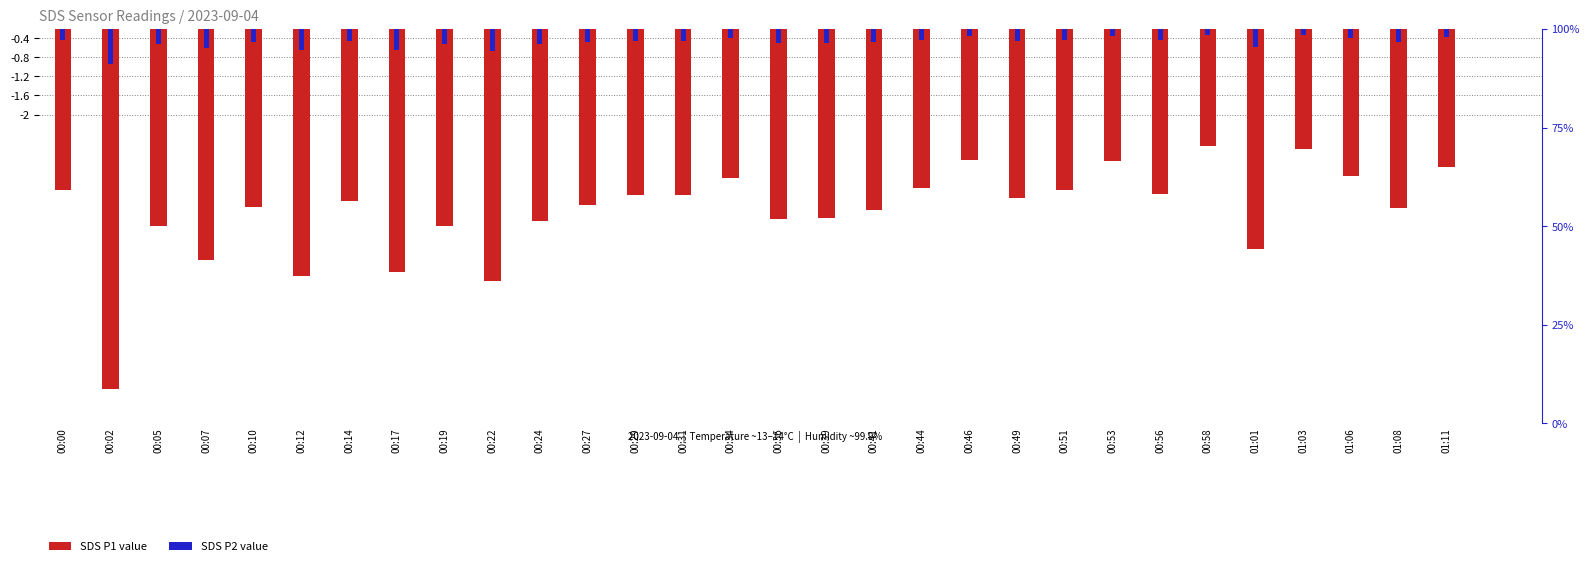

What value does the SDS_P2 series have at 00:51?

-0.4